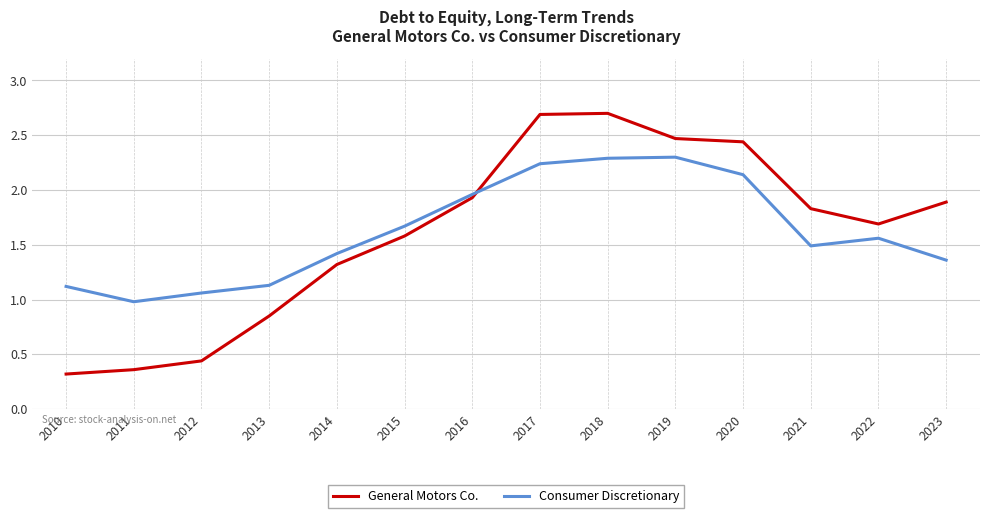

At which label does General Motors Co. first exceed 1?

2014